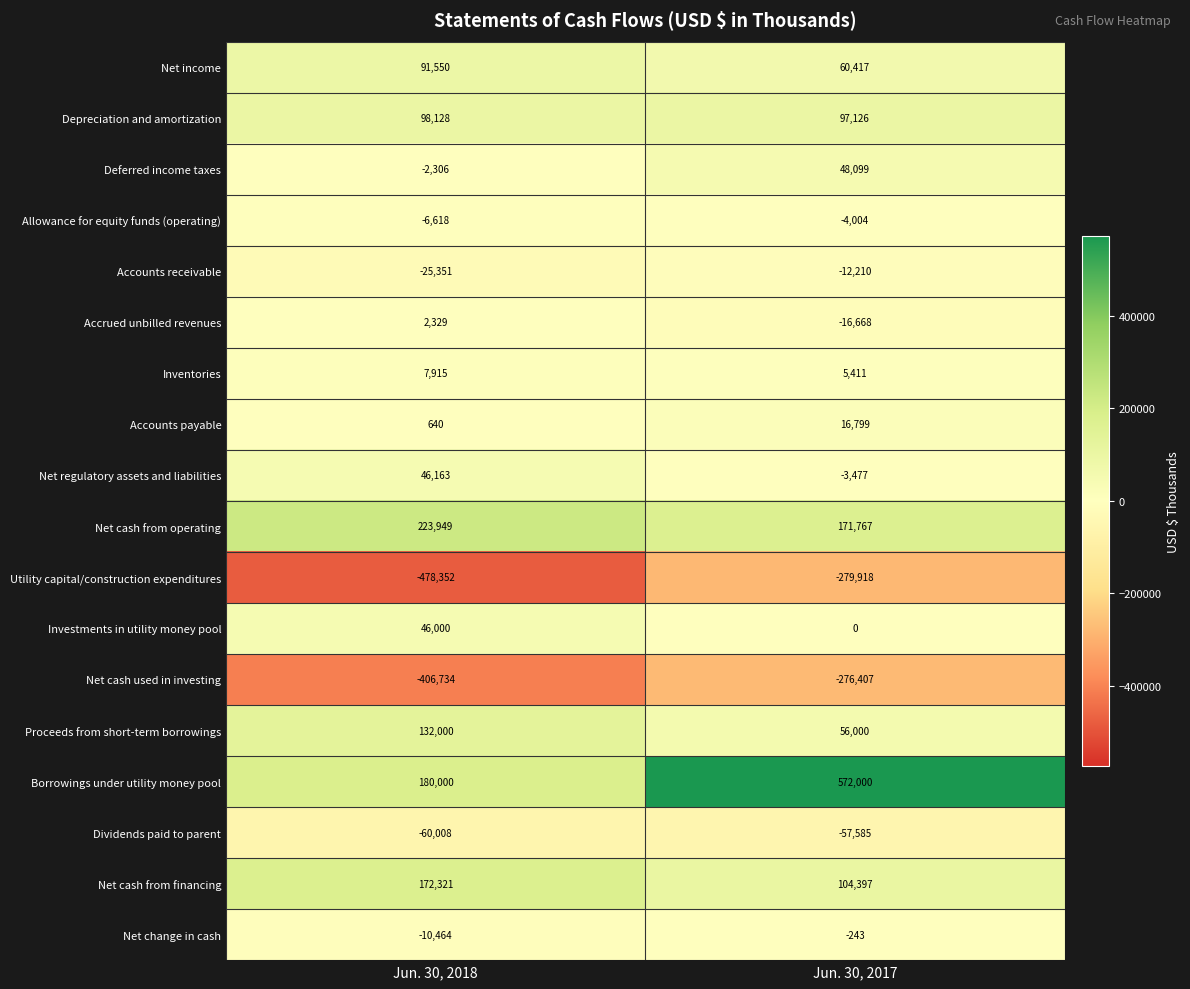

Read the Utility capital/construction expenditures value at Jun. 30, 2018, to the nearest 10.

-478350